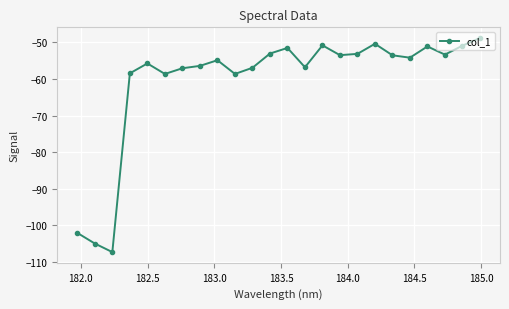

What is the greatest value displayed?

-48.8